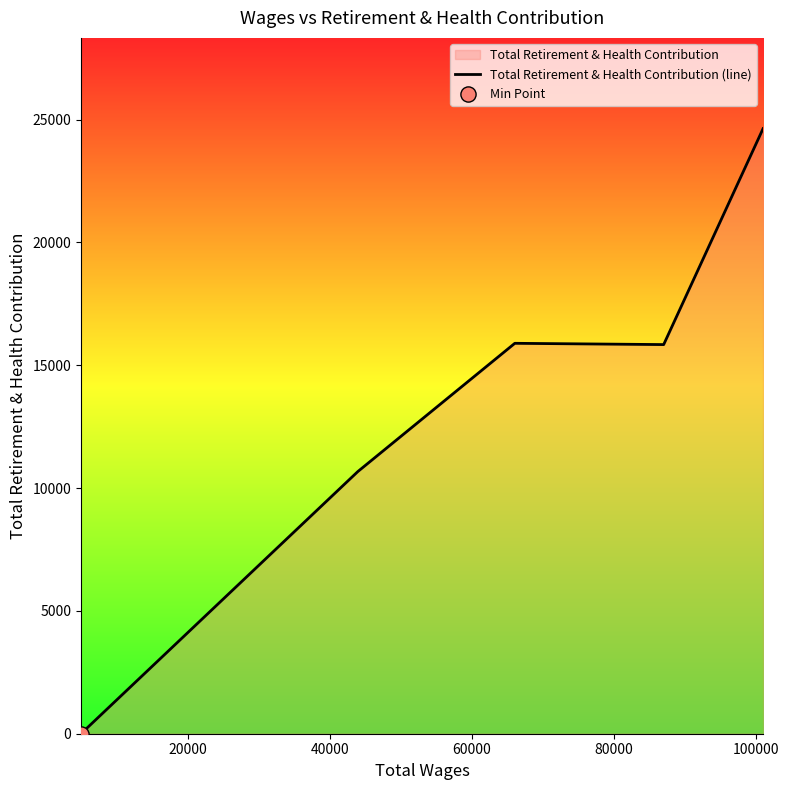

What is the difference between the maximum and minimum values?

24630